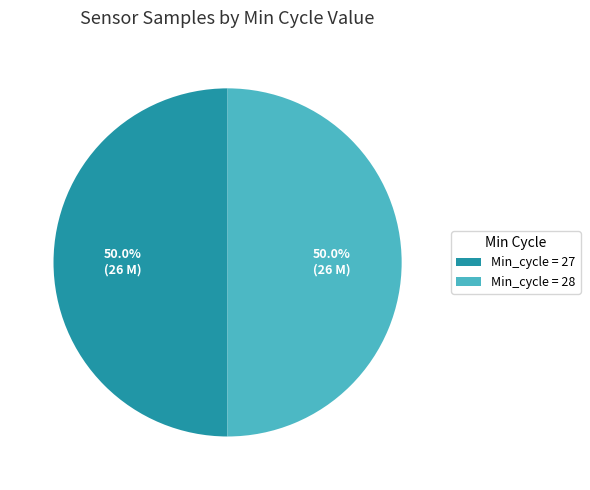

What is the ratio of the value at Min_cycle = 27 to the value at Min_cycle = 28?

1.0